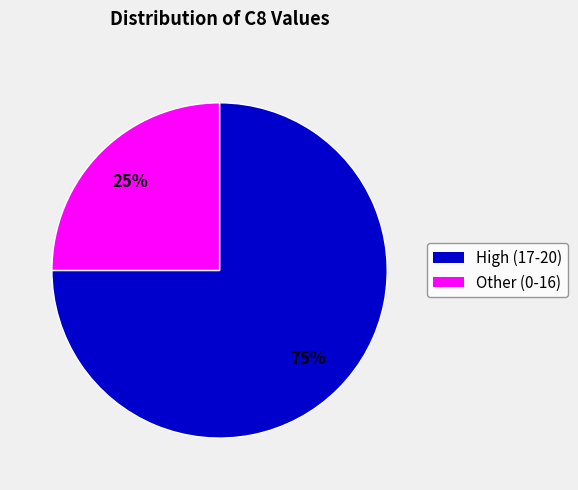

To the nearest percent, what is the average slice percentage?

50%